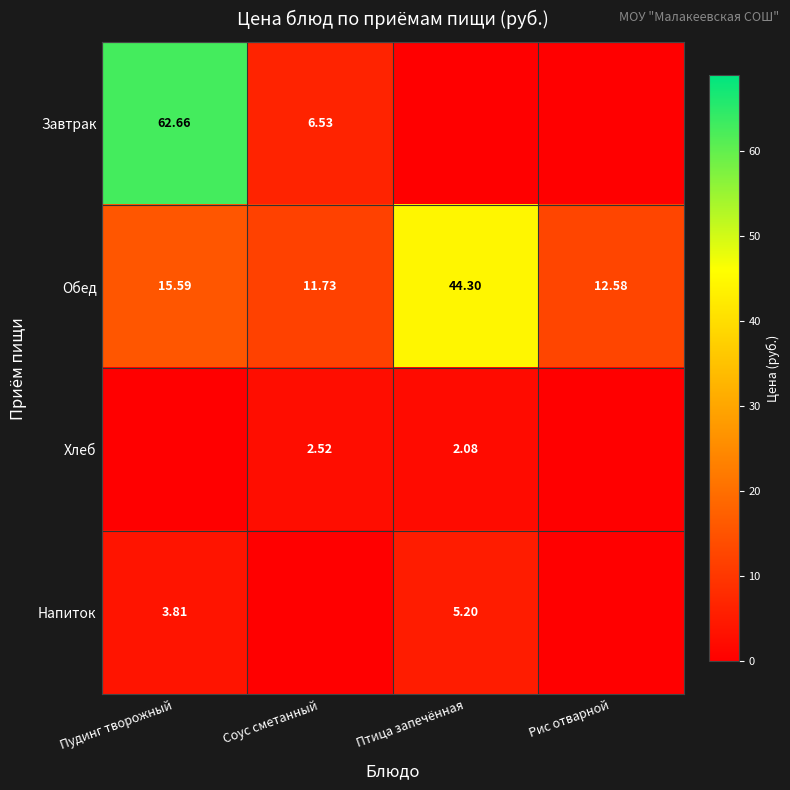

Where does the Обед series first go above 15?

Пудинг творожный